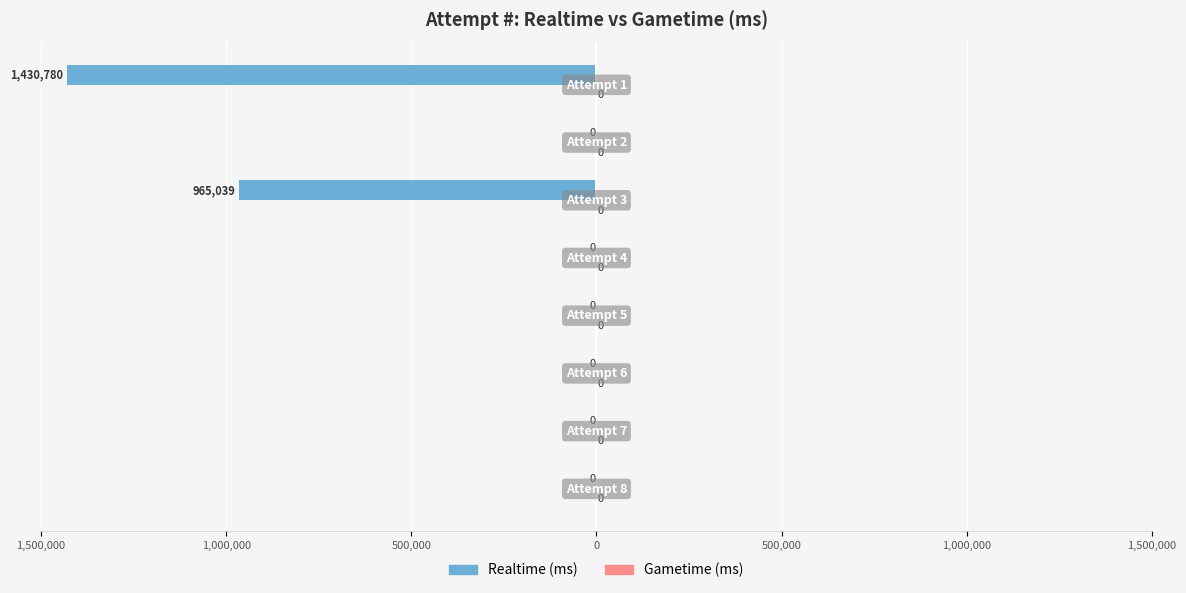

How many distinct data groups are displayed?

2